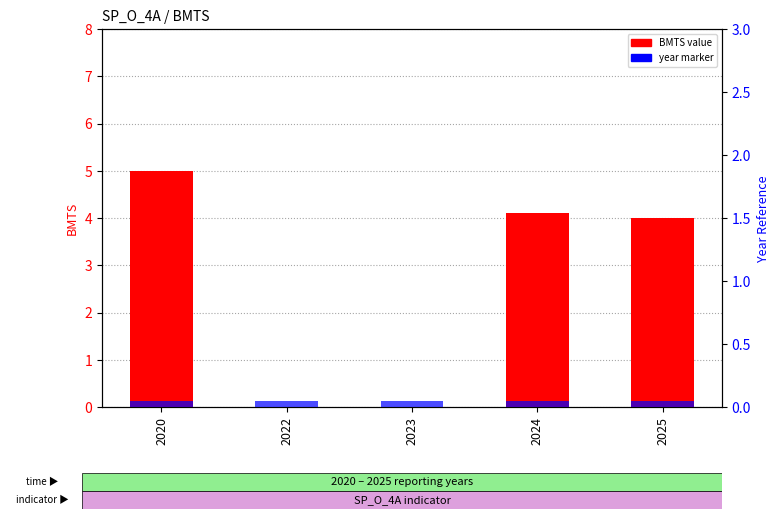

True or false: BMTS value has a value of 7.0 at 2025.

False